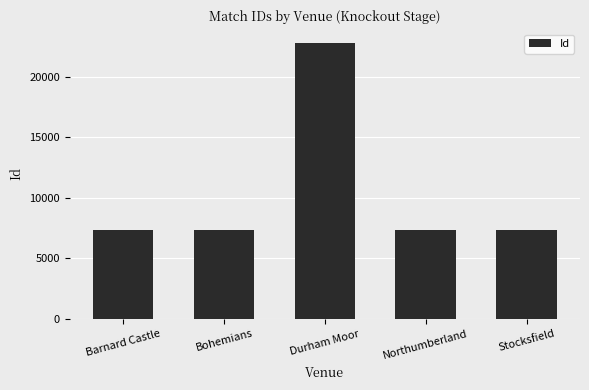

What is the maximum value shown in the chart?

22791